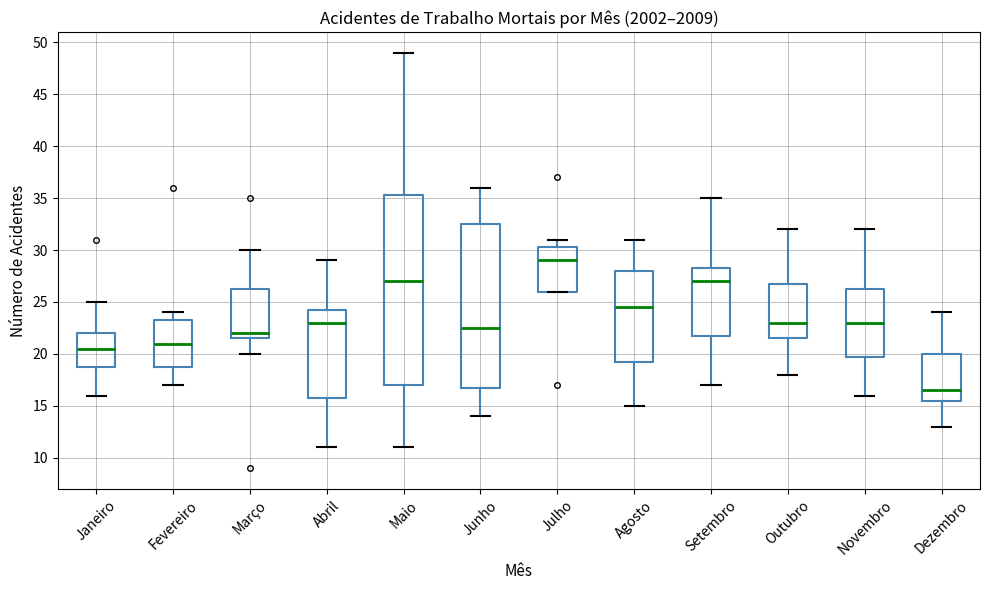

Which box is the tallest, from its lower edge to its upper edge?

Maio